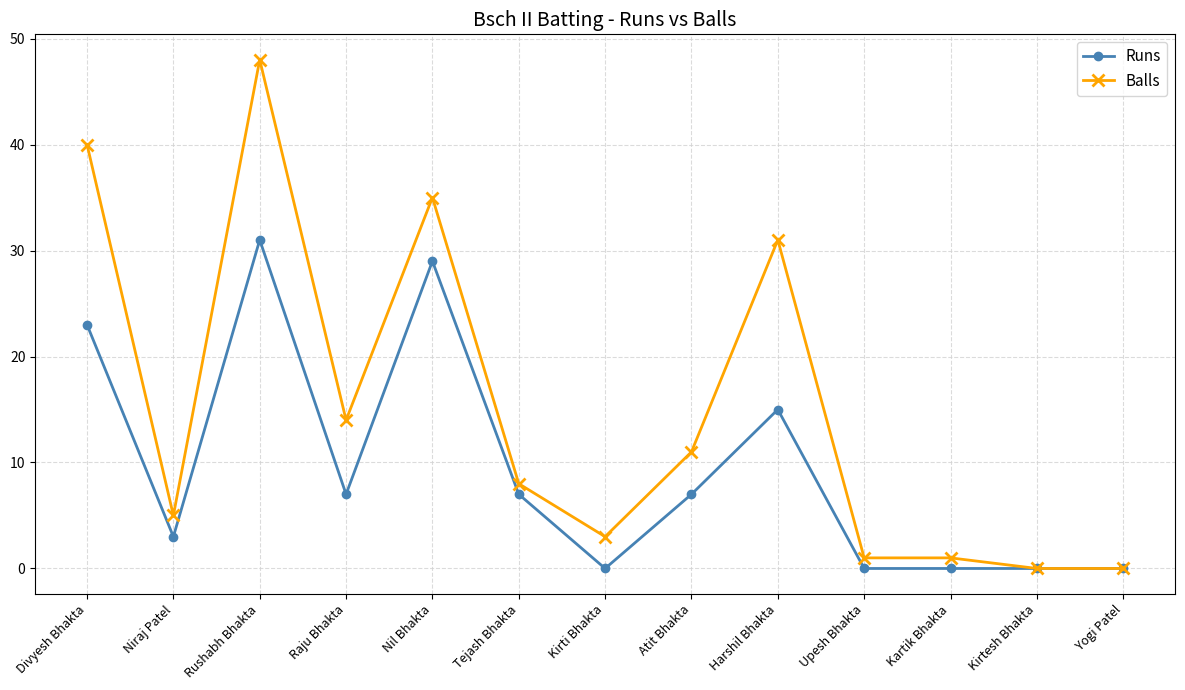

Which series changed the most between Nil Bhakta and Harshil Bhakta?

Runs